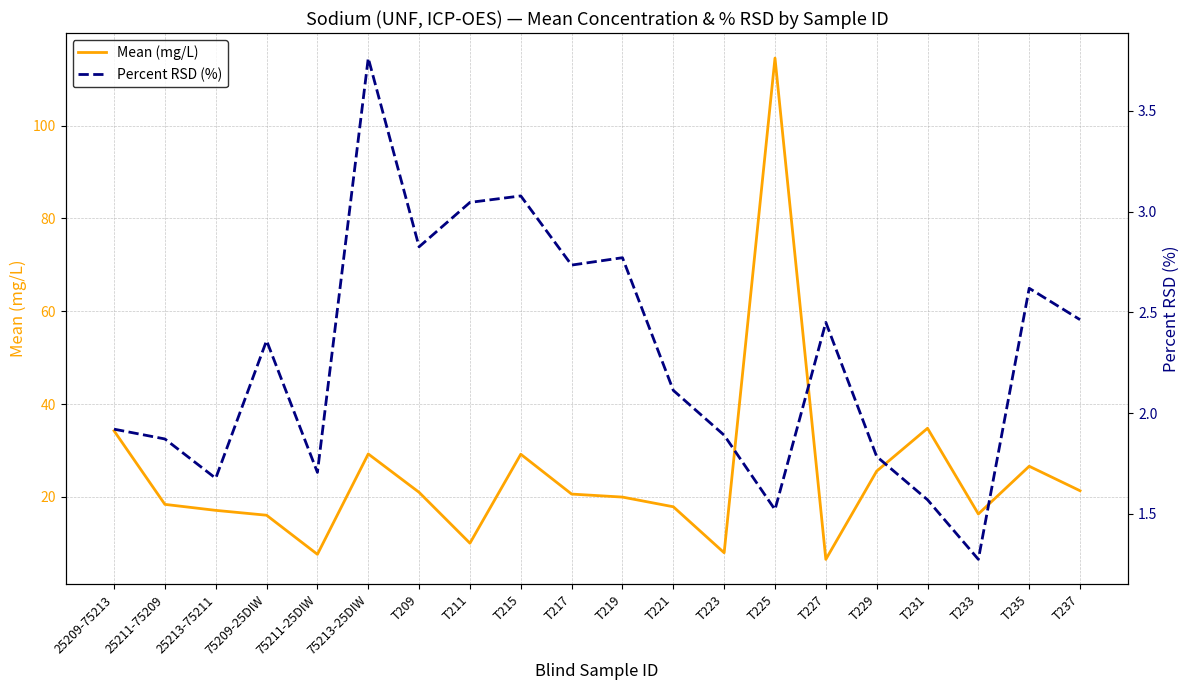

True or false: Percent RSD (%) and Mean (mg/L) cross at least once.

False